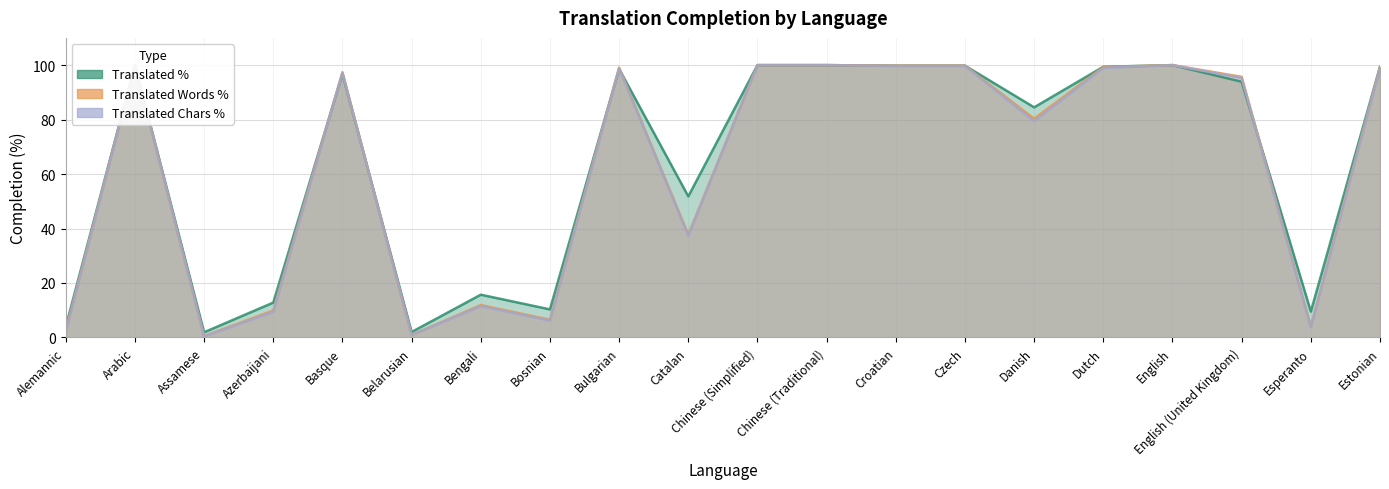

What is the maximum value shown in the chart?

100.0